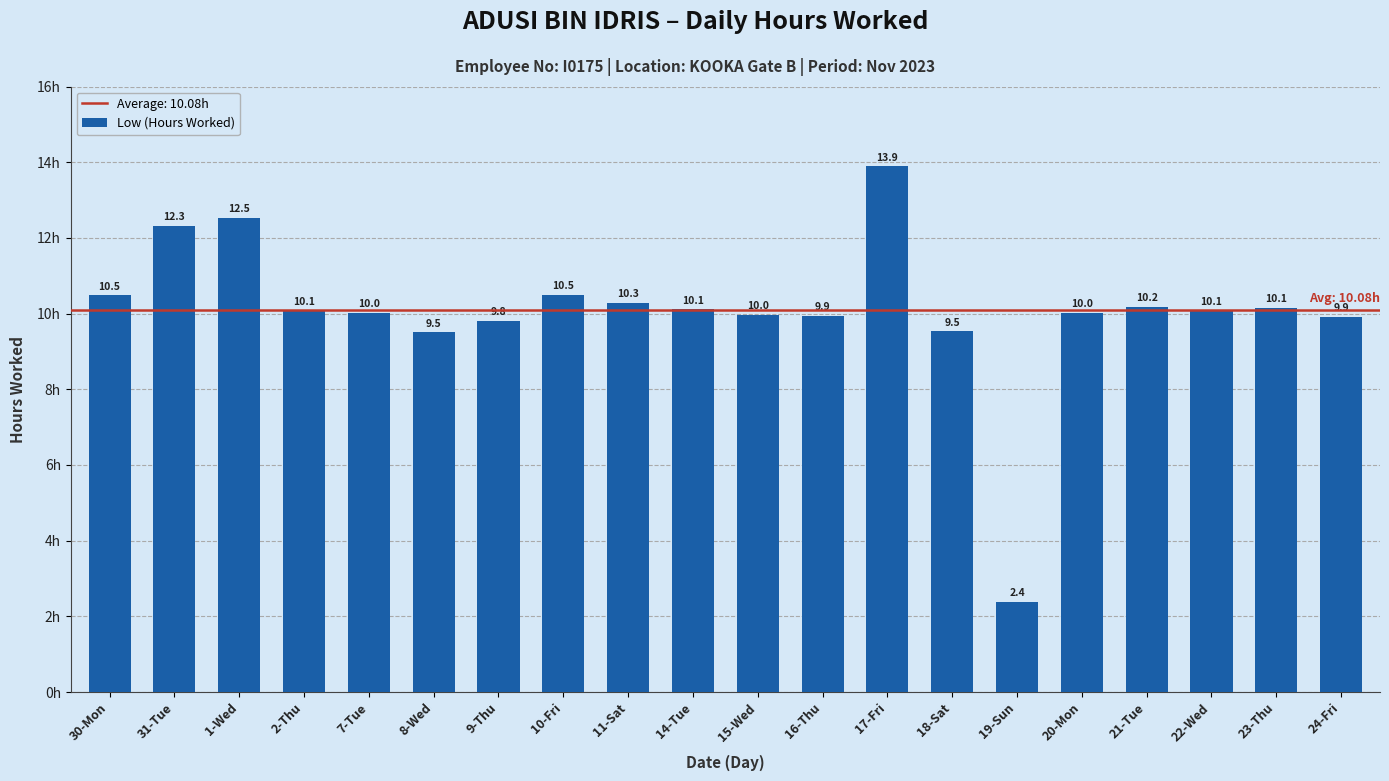

Does the chart contain any negative values?

No